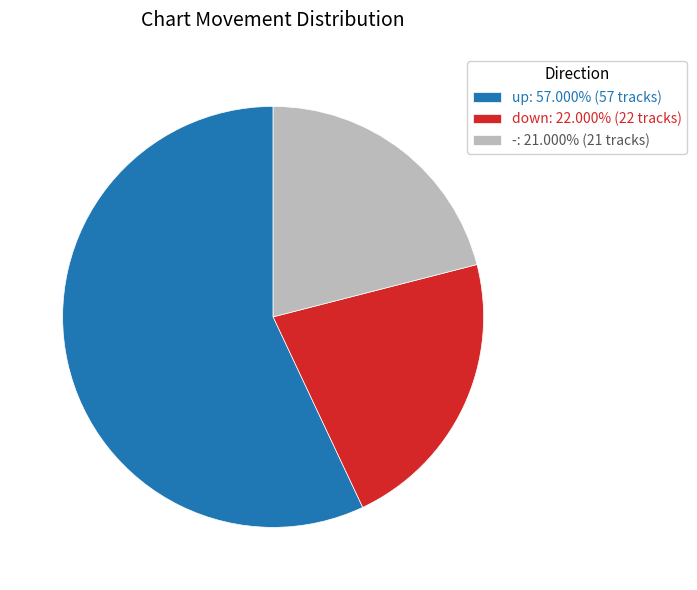

Combined, do up and down account for over 50%?

Yes